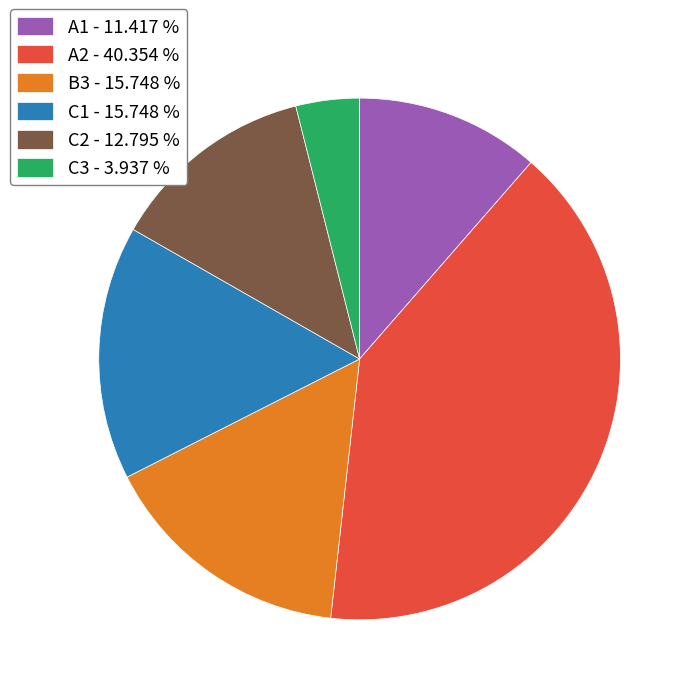

Is there a majority slice in this chart?

No